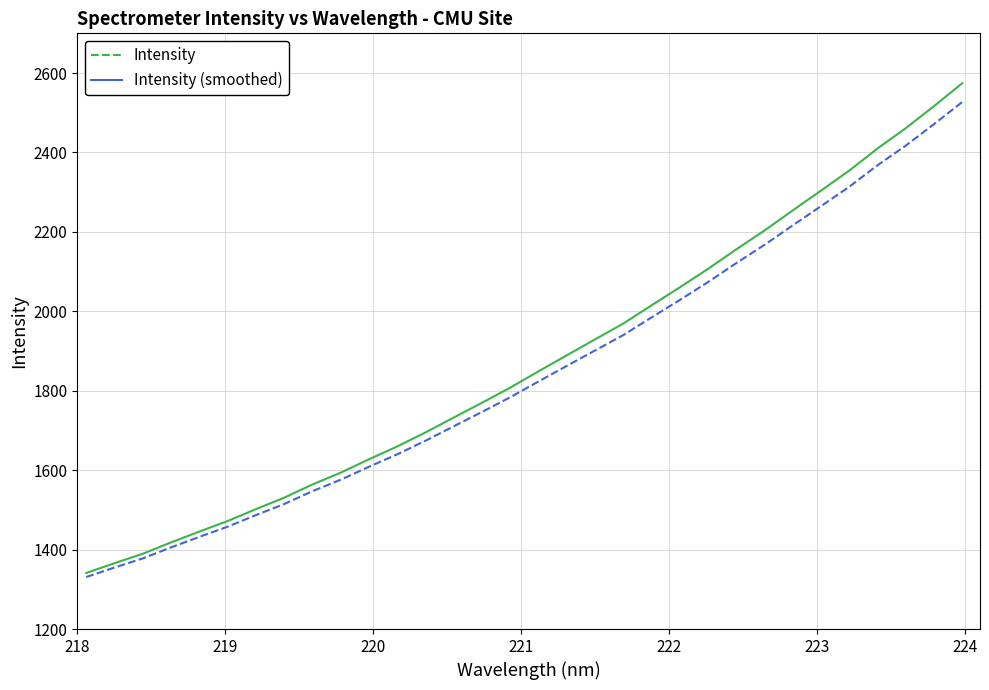

Which series has the largest total across all categories?

Intensity